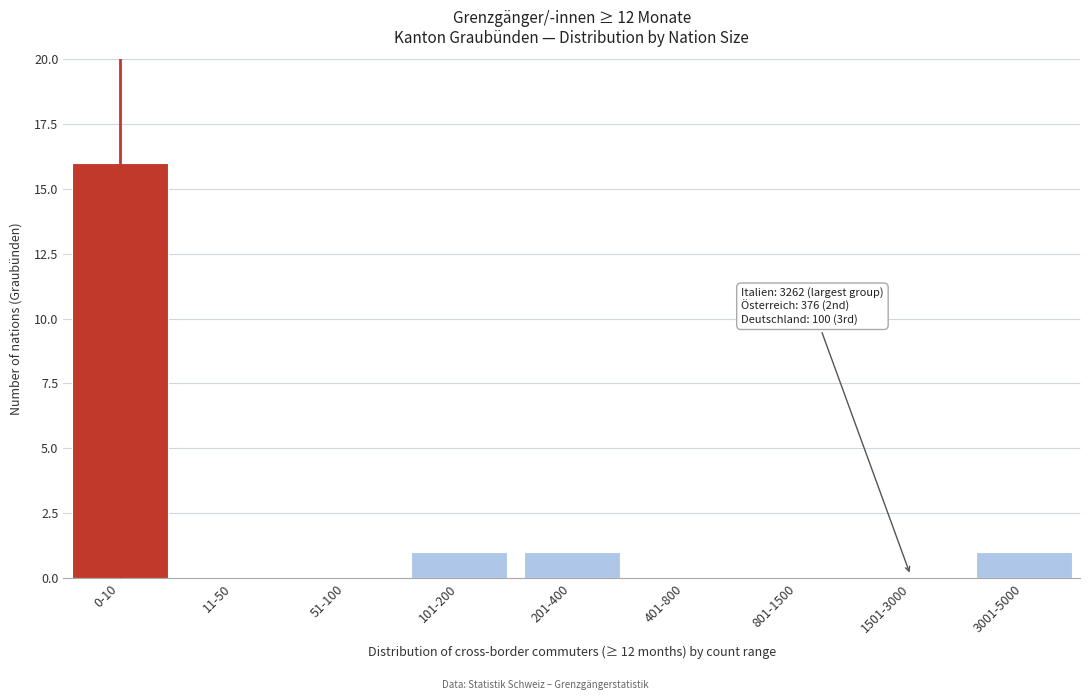

Reading left to right, list all the values displayed in this chart.

0-10=16	11-50=0	51-100=0	101-200=1	201-400=1	401-800=0	801-1500=0	1501-3000=0	3001-5000=1